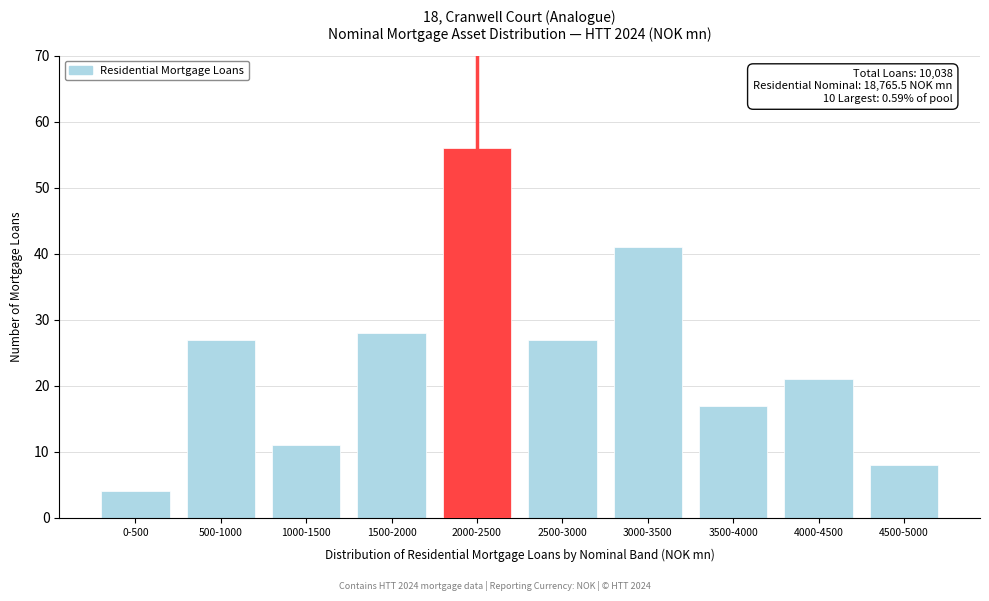

Reading left to right, list all the values displayed in this chart.

4	27	11	28	56	27	41	17	21	8